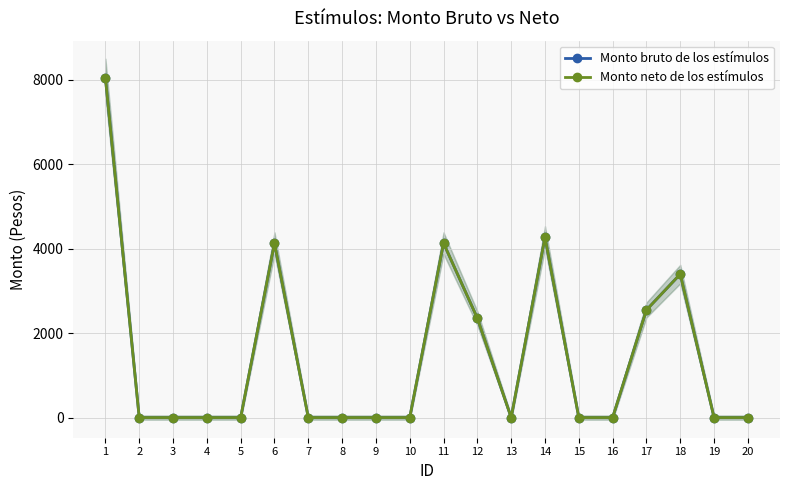

True or false: Monto neto de los estímulos and Monto bruto de los estímulos intersect in this chart.

False